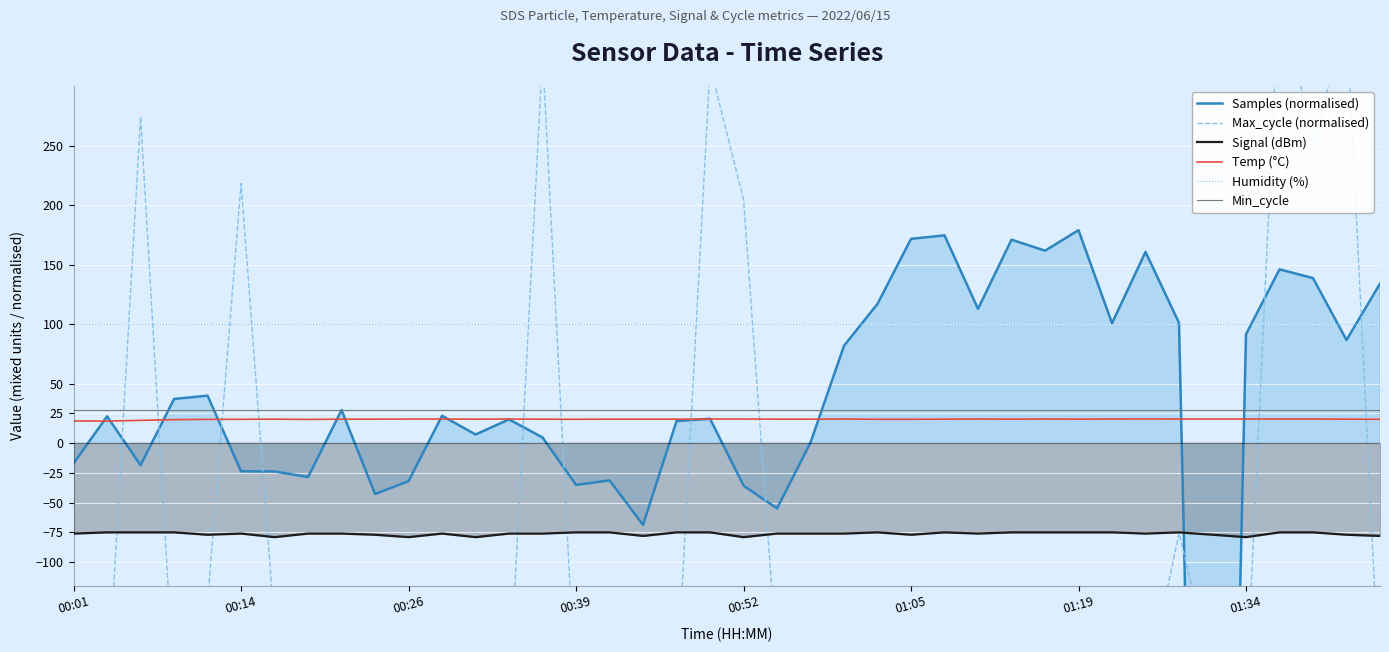

What is the total value across all series at 11?

-123.1